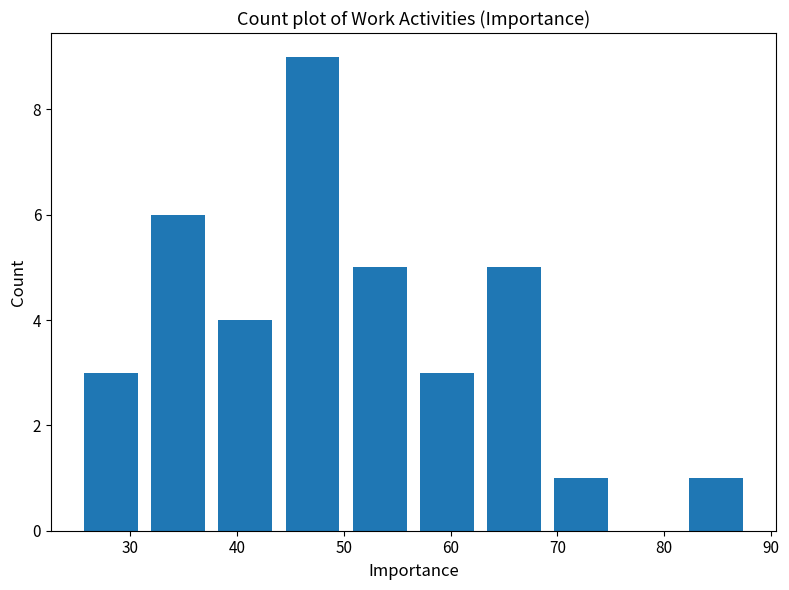

Reading left to right, list every bar in this chart as the range it spans on the x-axis followed by its height. Neither the bar edges nor the heights are printed on the chart, so give them approximately, as read against the axes.

25.0 to 31.3: 3
31.3 to 37.6: 6
37.6 to 43.9: 4
43.9 to 50.2: 9
50.2 to 56.5: 5
56.5 to 62.8: 3
62.8 to 69.1: 5
69.1 to 75.4: 1
75.4 to 81.7: 0
81.7 to 88.0: 1